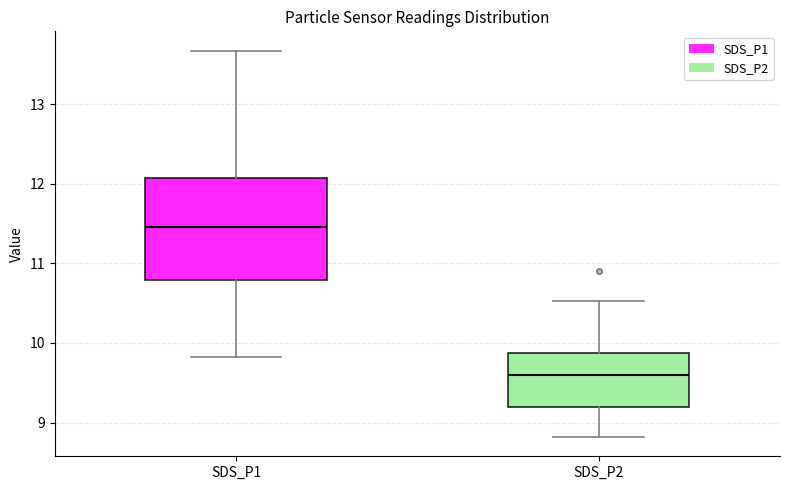

Which box is the tallest, from its lower edge to its upper edge?

SDS_P1